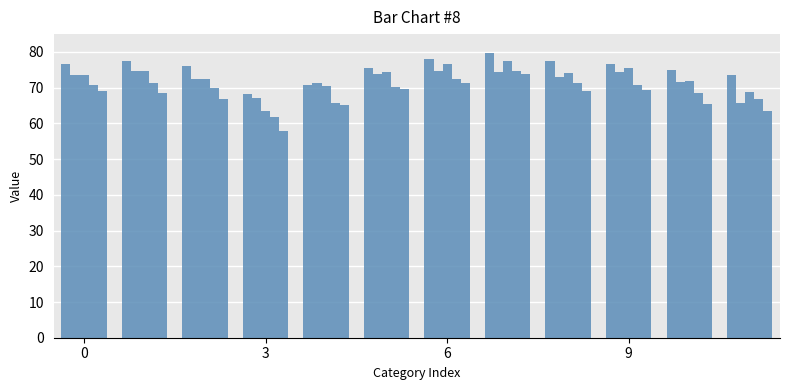

How many categories are shown in the chart?

12